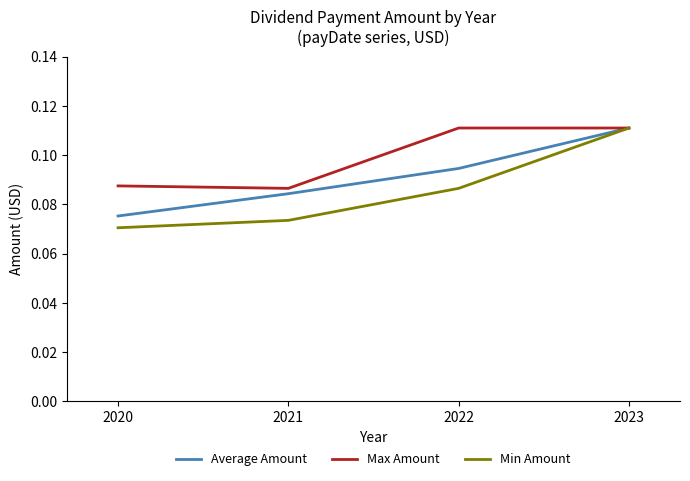

At which category does Max Amount reach its first local valley?

2021